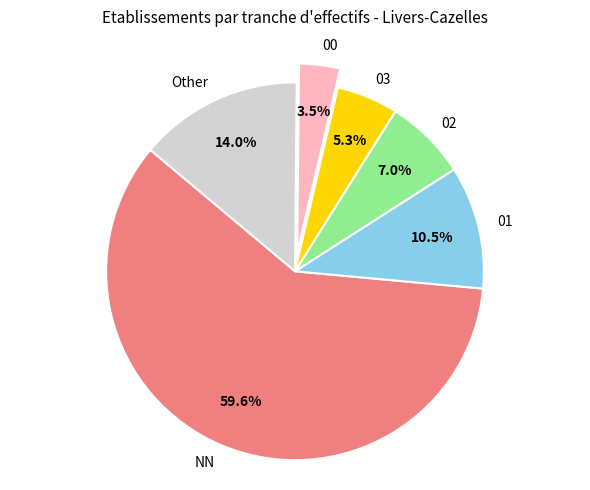

Between 00 and 03, which is larger?

03